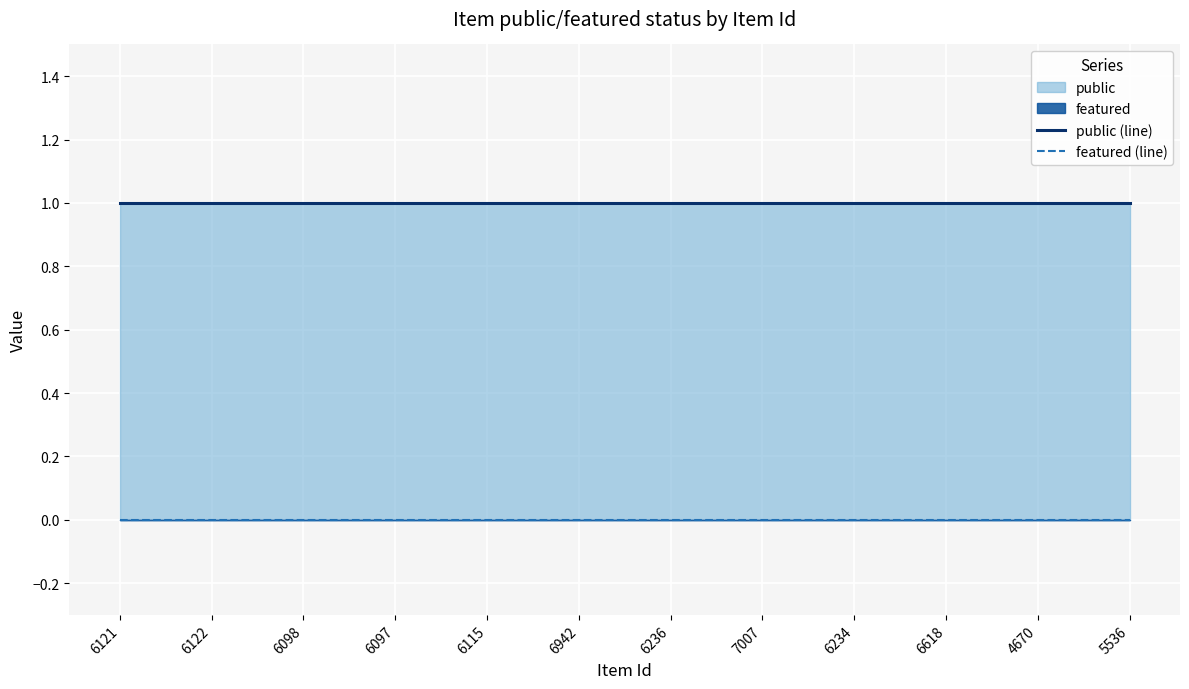

What is the label of the 11th point from the right?

6122